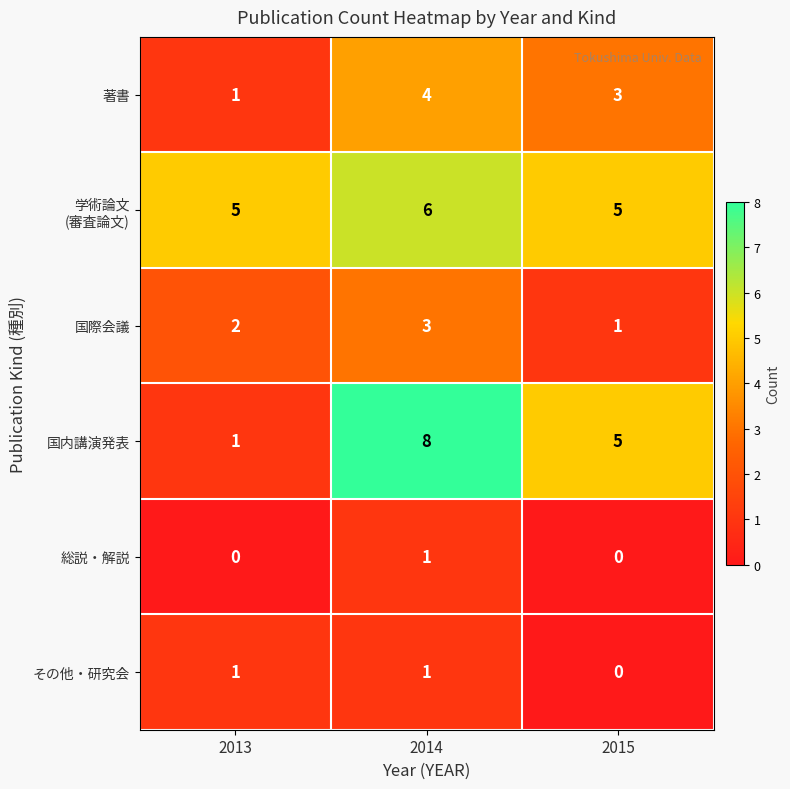

What is the sum of all 国内講演発表 values?

14